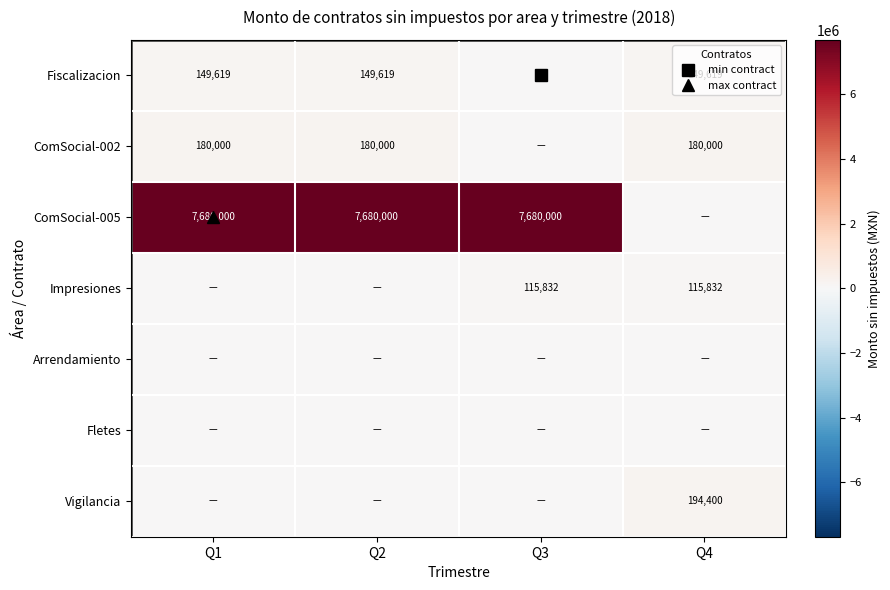

The value of Fiscalizacion at Q2 is 149619.1. True or false?

True